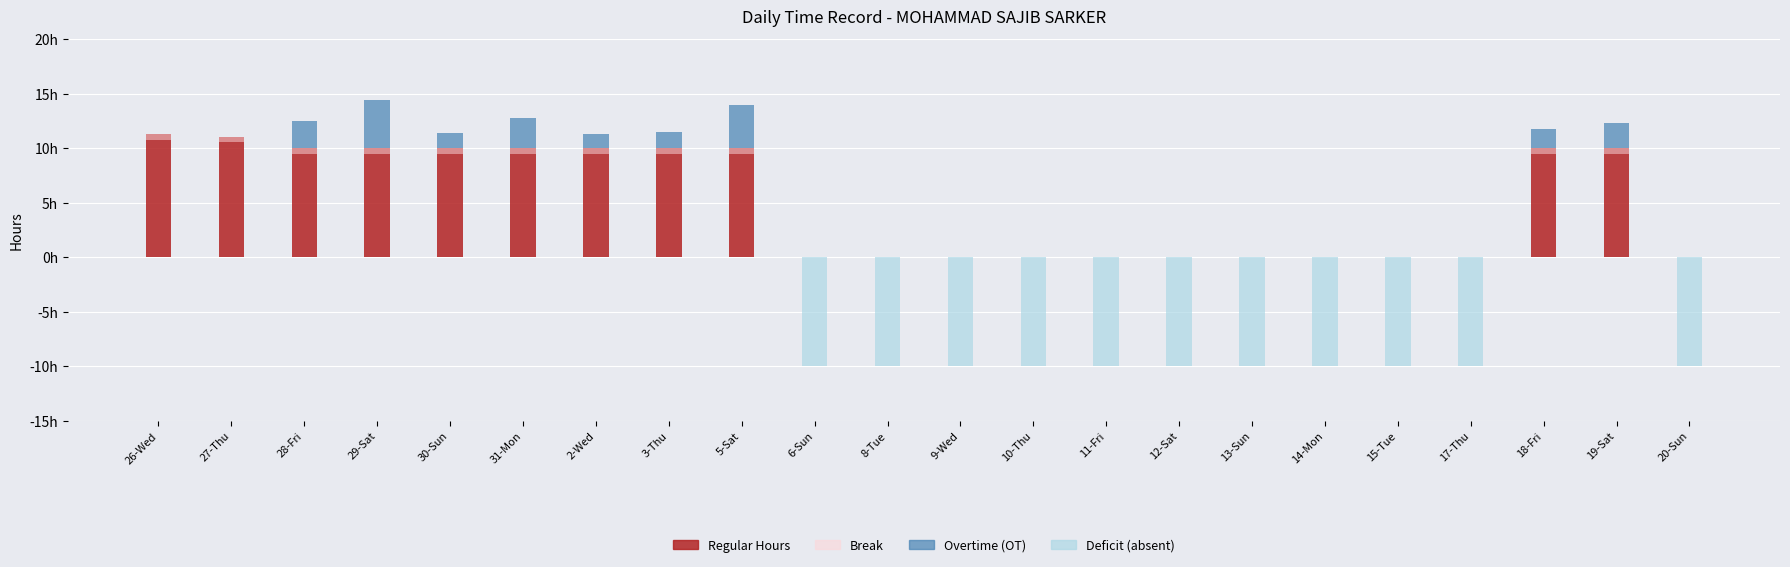

What is the label of the 17th bar from the right?

31-Mon